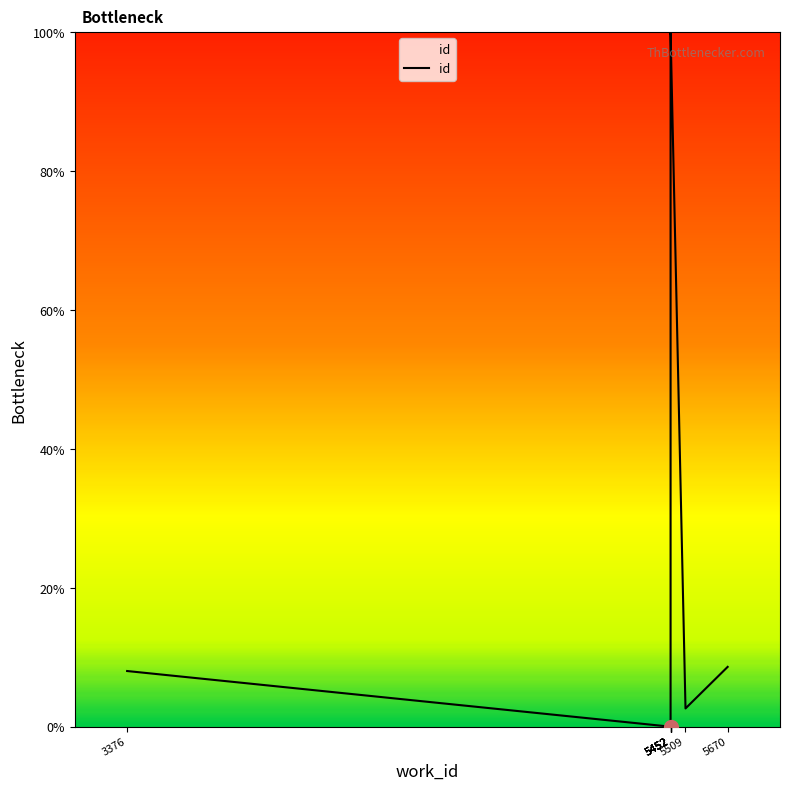

Reading left to right, list all the values displayed in this chart.

8.0	0.0	99.9	99.7	99.9	100.0	100.0	100.0	2.6	8.6